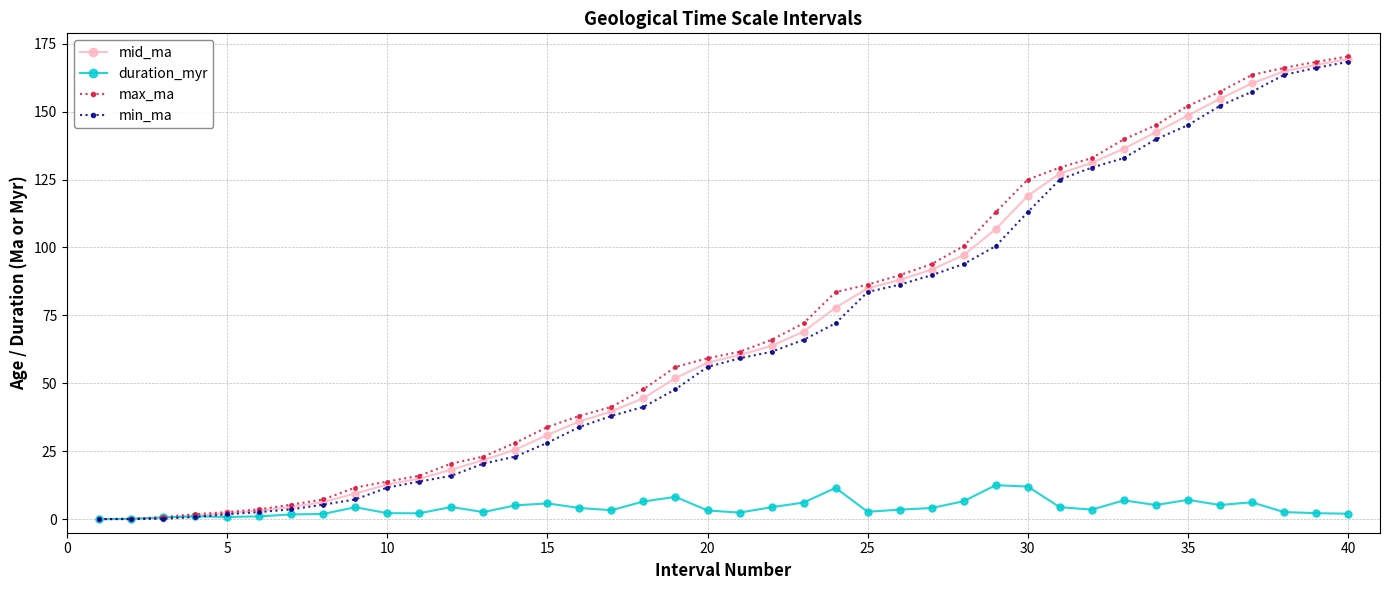

True or false: duration_myr has more than 2 points higher than both neighbors.

True